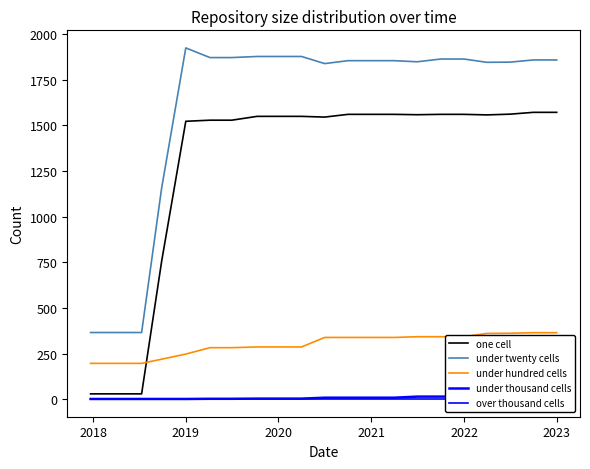

True or false: one cell and under twenty cells cross at least once.

False